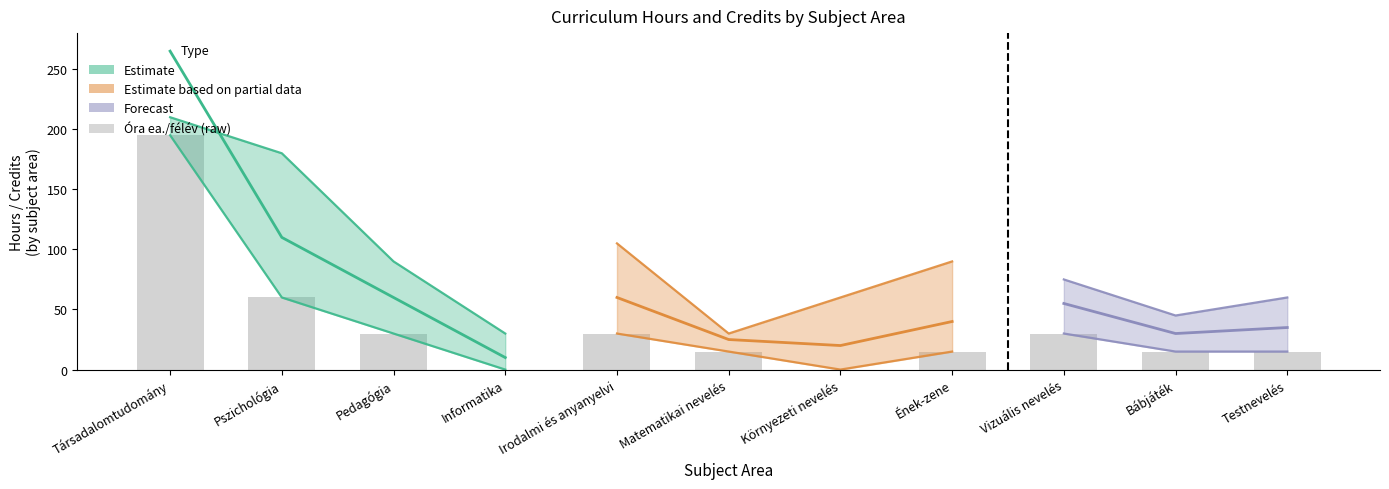

The value of Óra ea./félév at Pszichológia is 60. True or false?

True